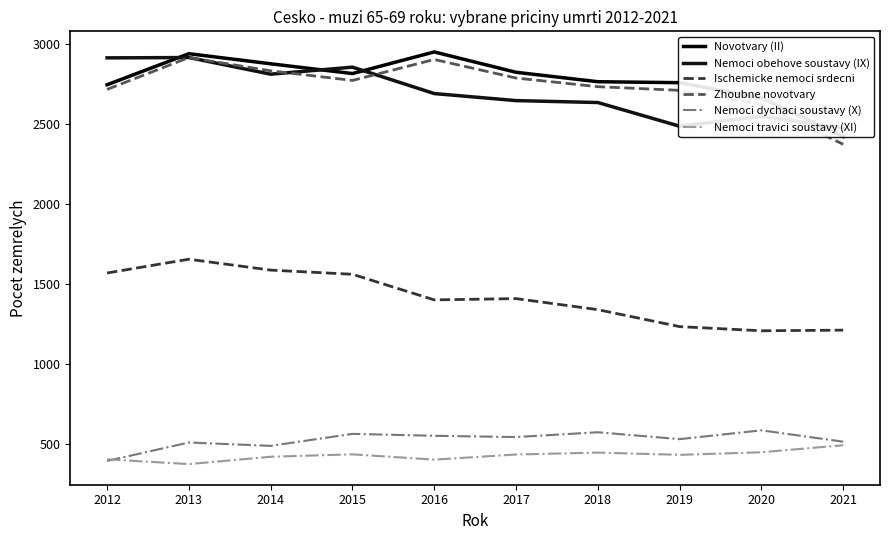

True or false: Nemoci travici soustavy (XI) and Nemoci obehove soustavy (IX) cross at least once.

False